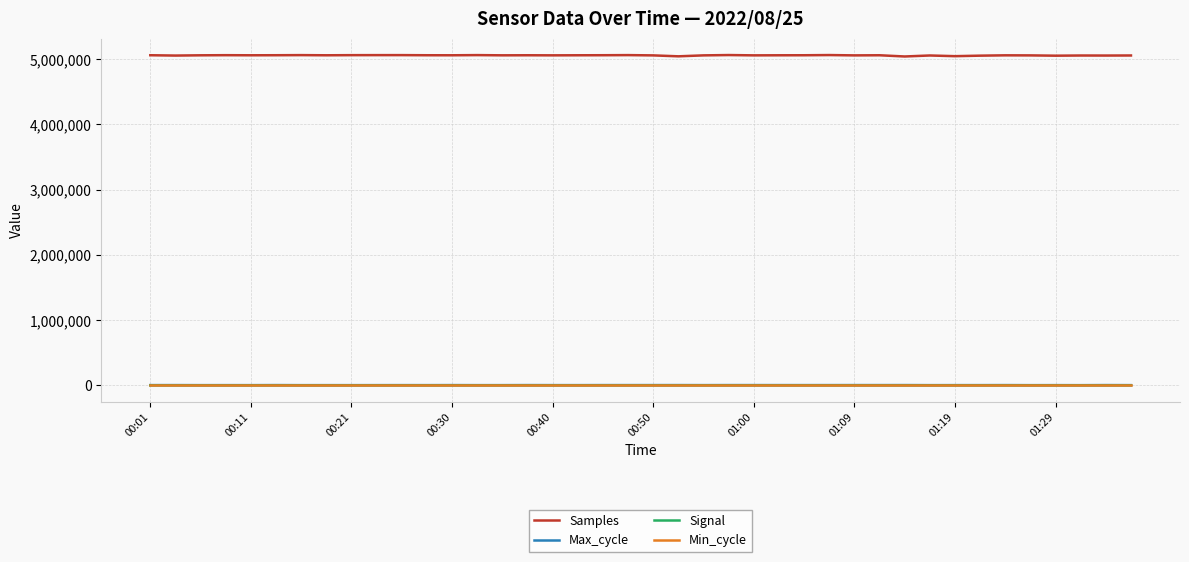

True or false: Max_cycle and Samples cross at least once.

False